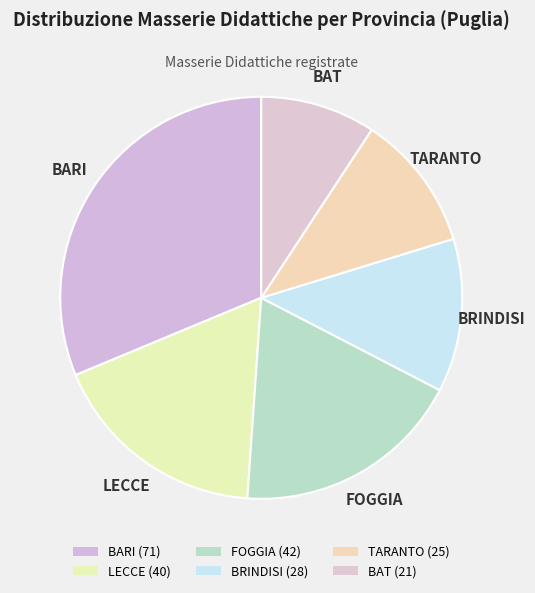

To the nearest percent, what percentage of the pie is BARI?

31%